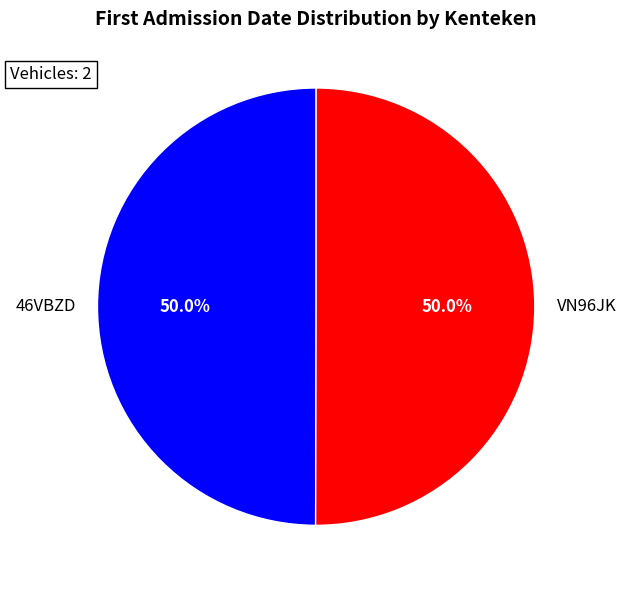

The VN96JK slice represents 57% of the pie. True or false?

False